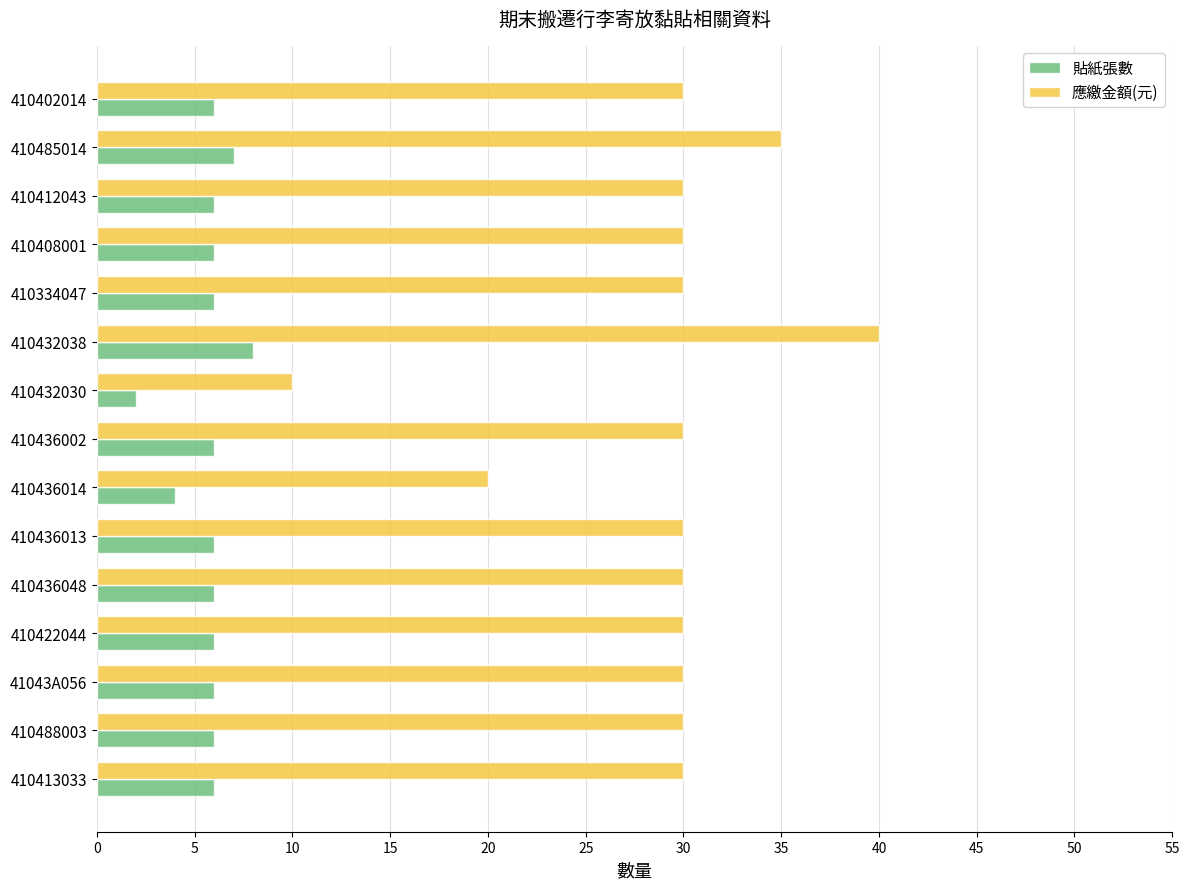

How many distinct data groups are displayed?

2